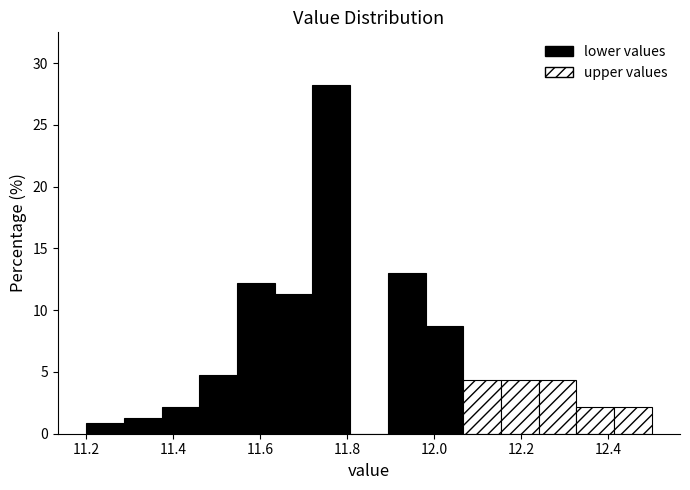

What is the height of the bar covering 12.16 to 12.24 on the x-axis? Neither the bar edges nor the heights are printed on the chart, so give them approximately, as read against the axes.

4.5